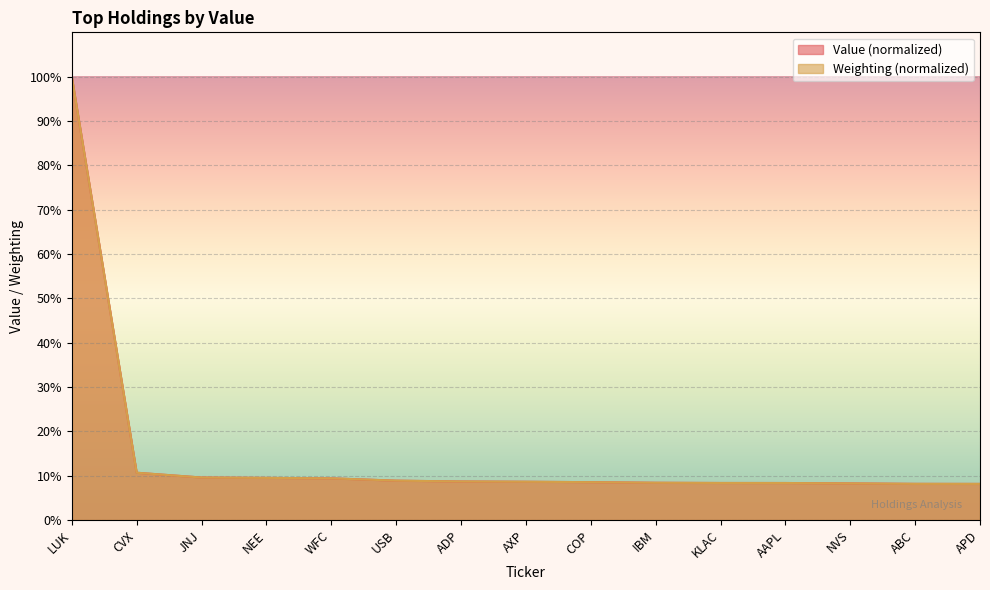

What is the difference between the second highest and minimum values in the Value series?

2.5